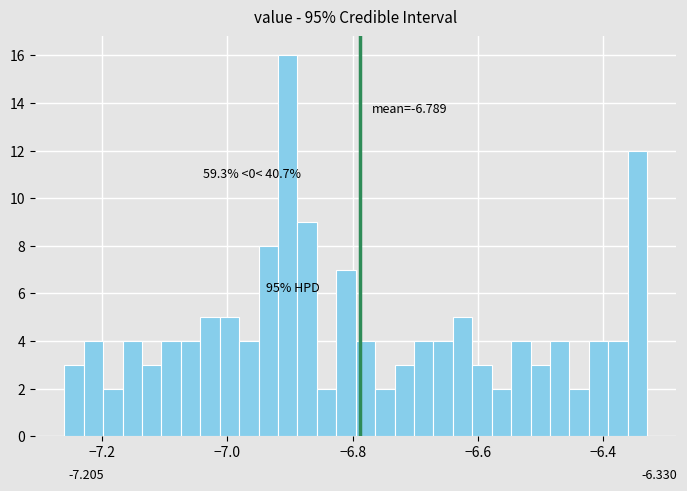

Around what value on the x-axis is the tallest bar? Give the approximate position of its centre, as read against the axis.

-6.90